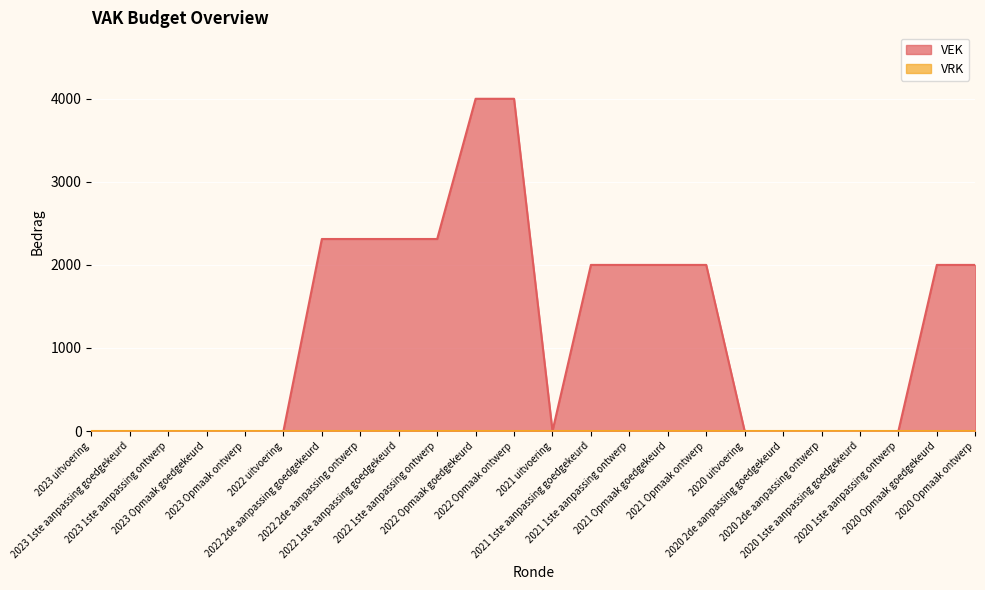

How many data points are less than 2000?

12